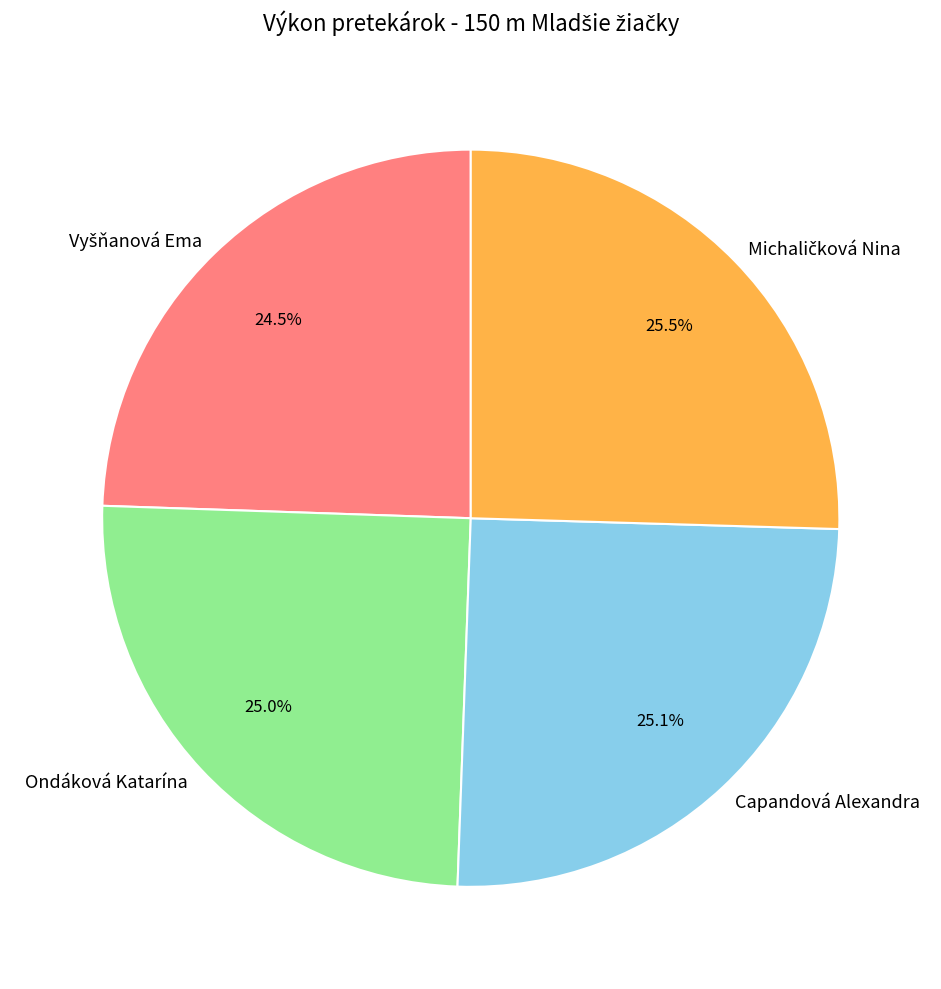

What is the ratio of the value at Capandová Alexandra to the value at Ondáková Katarína?

1.0